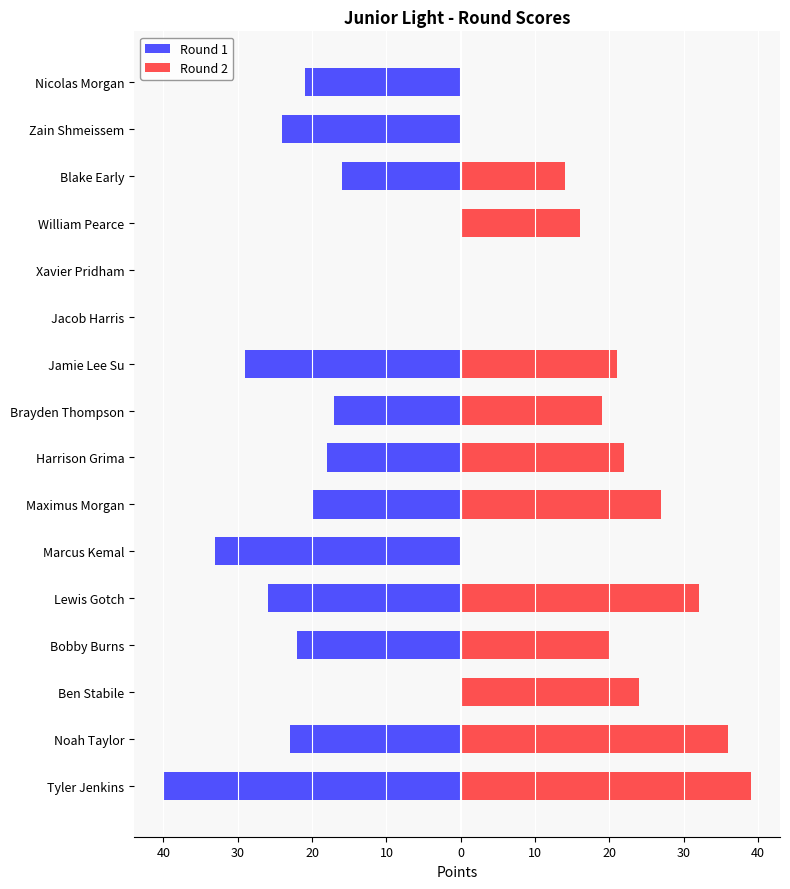

How many distinct data groups are displayed?

2